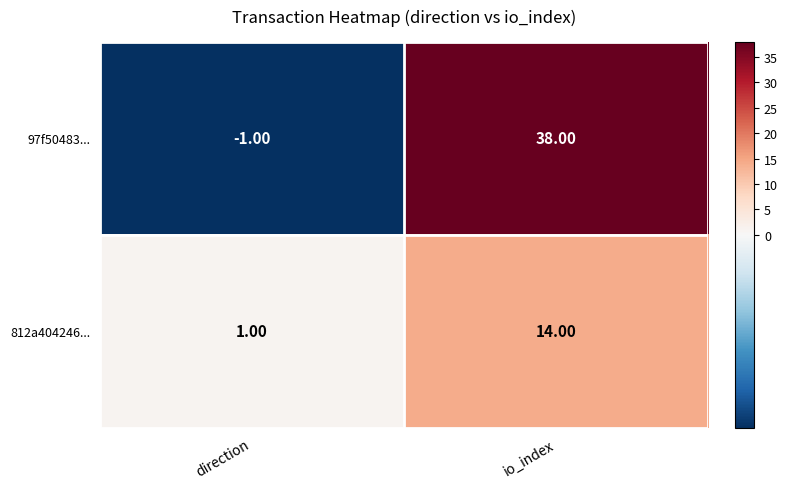

What is the greatest value displayed?

38